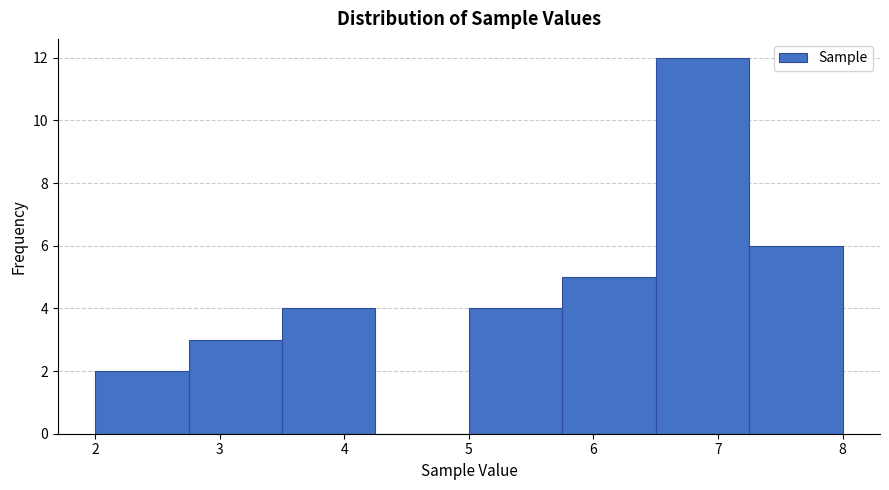

How tall is the bar that spans 7.25 to 8.00 on the x-axis? Neither the bar edges nor the heights are printed on the chart, so give them approximately, as read against the axes.

6